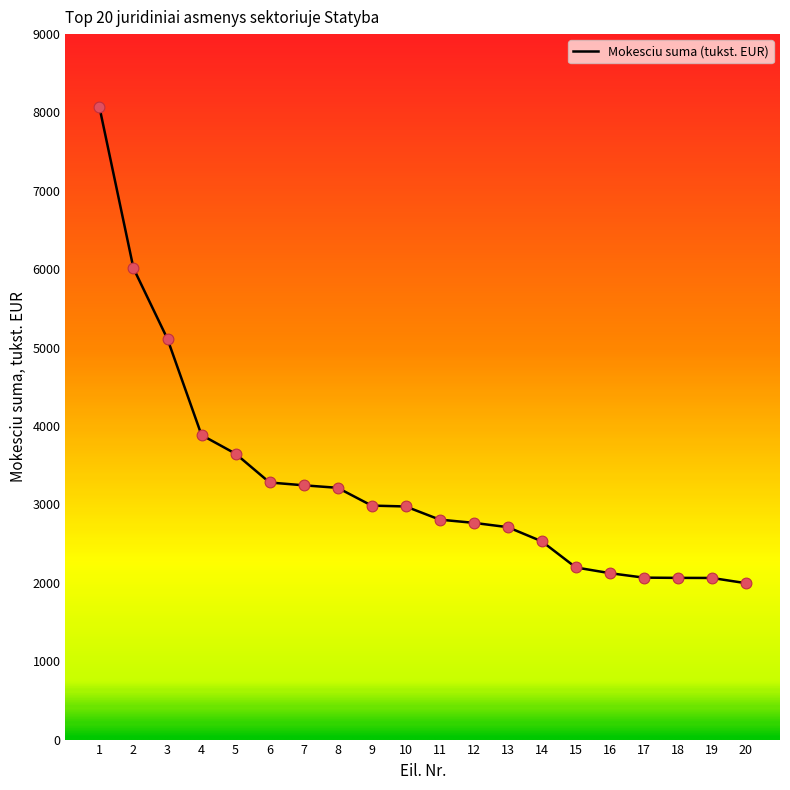

What is the change in value from 19 to 20?

-67